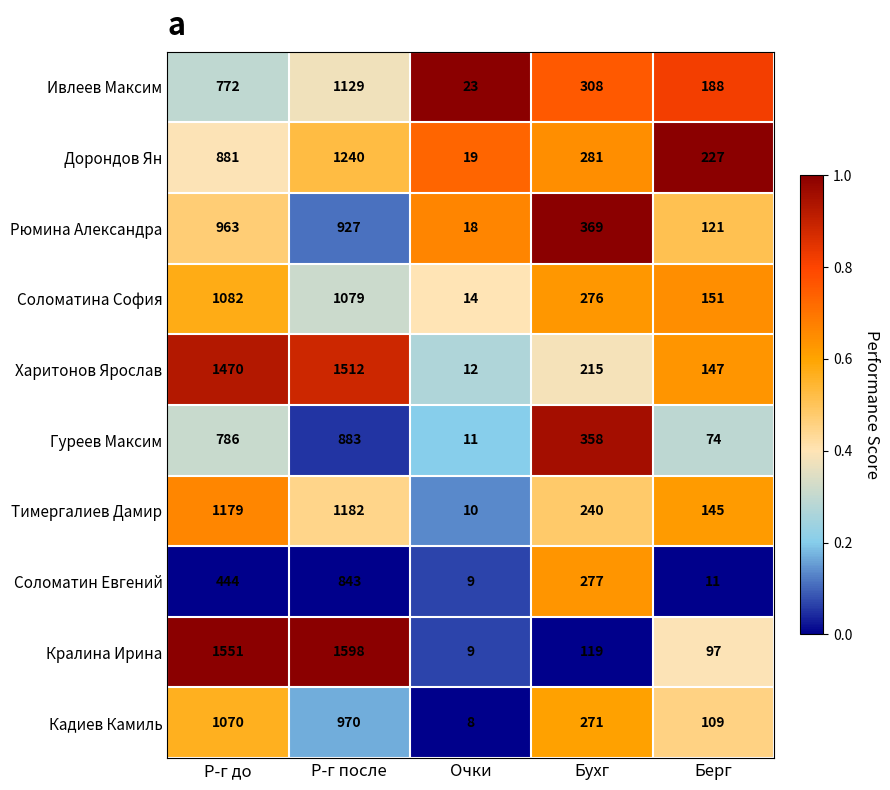

What is the difference between the maximum and minimum values in the Соломатин Евгений series?

834